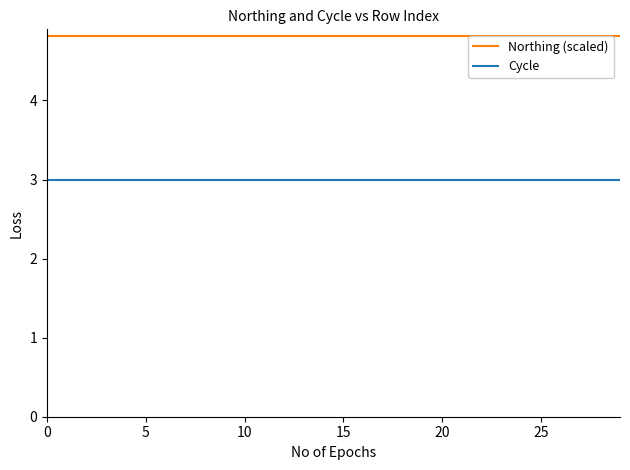

What is the sum of the Northing (scaled) values at 22 and 0?

9.6